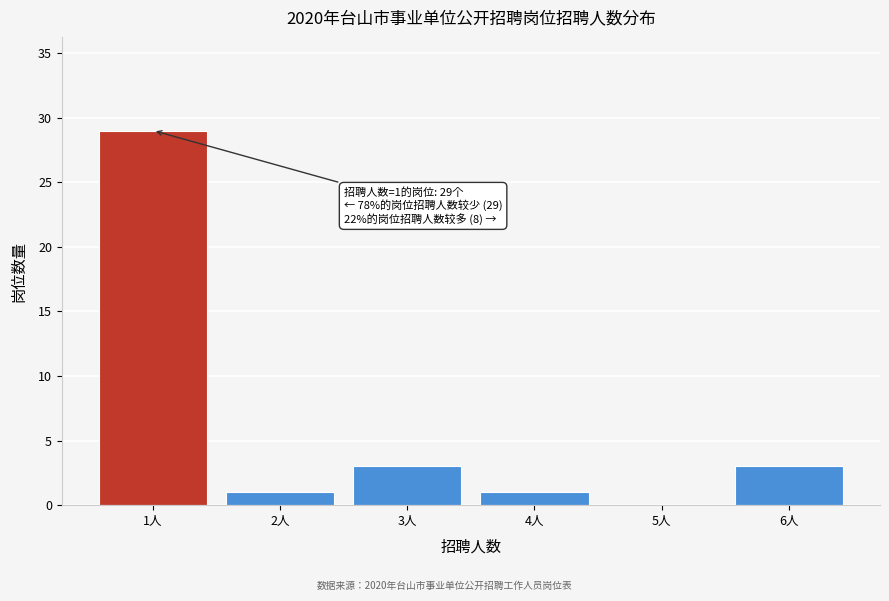

Reading left to right, transcribe all the data shown in this chart.

1人=29	2人=1	3人=3	4人=1	5人=0	6人=3